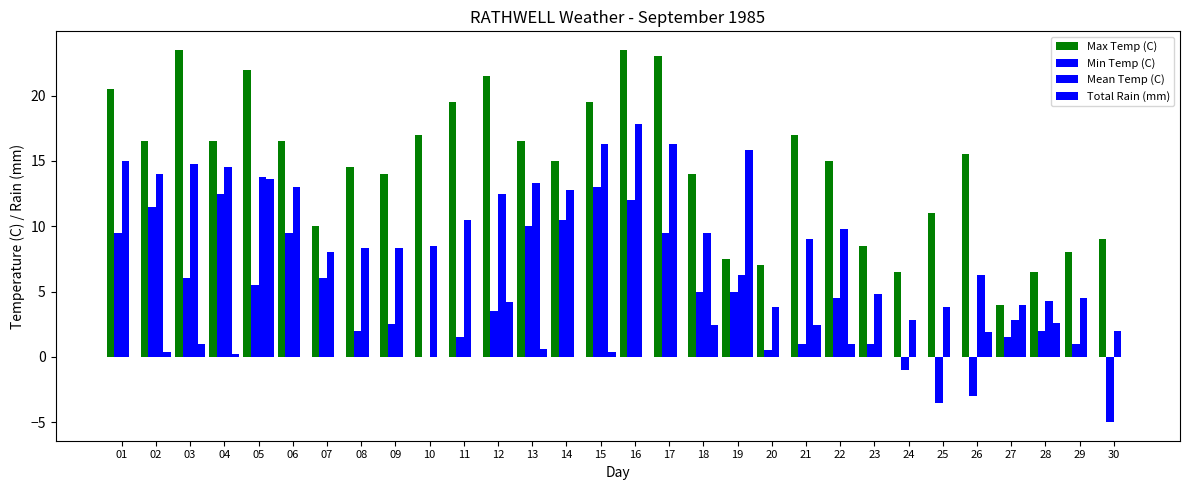

Which series changed the most between 01 and 26?

Min Temp (C)